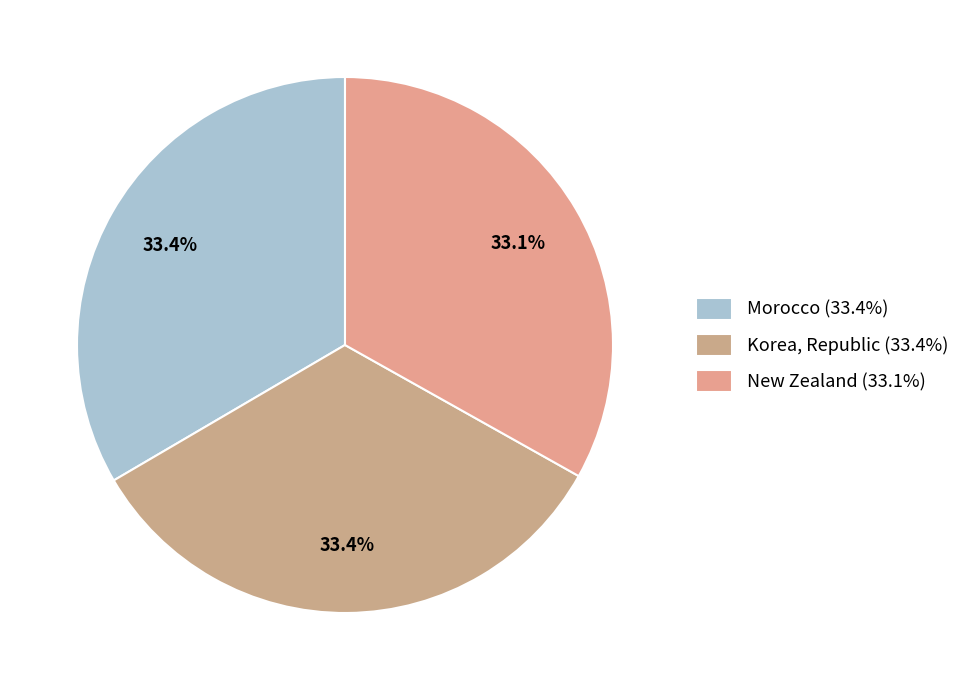

True or false: New Zealand accounts for 33% of the total.

True